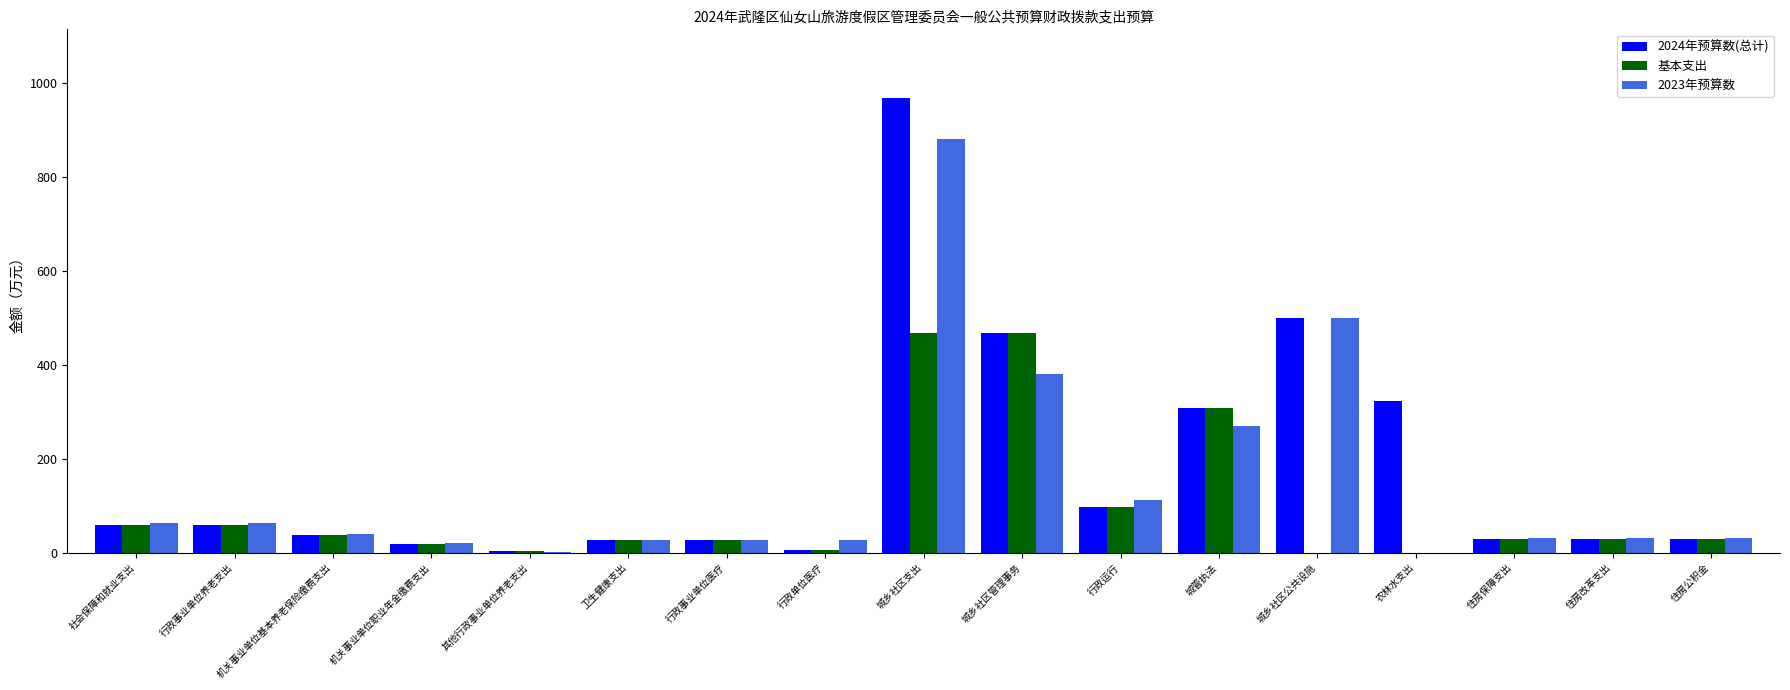

At which category is the sum across all series the highest?

城乡社区支出